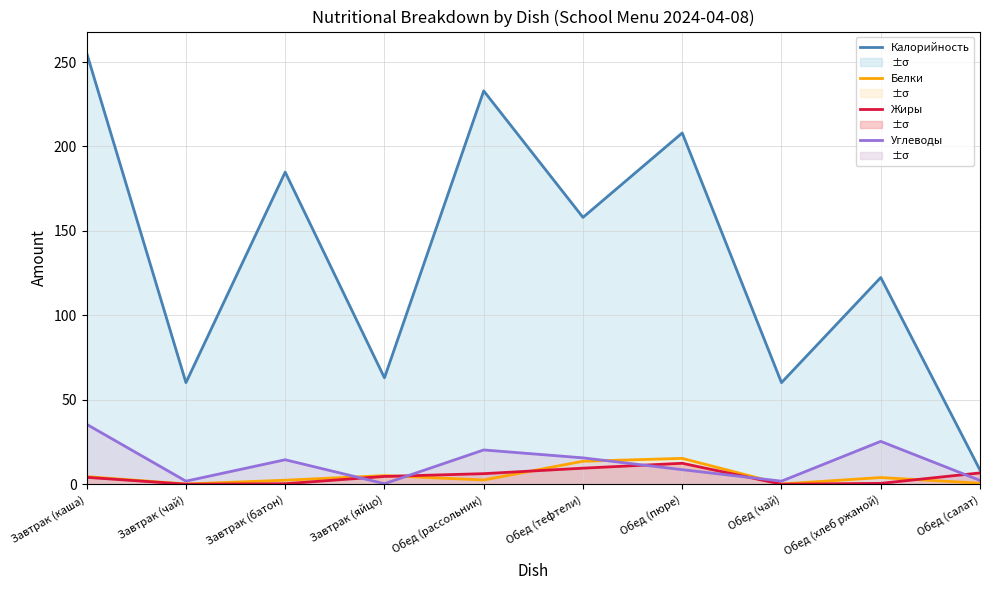

What is the label of the 10th point from the right?

Завтрак (каша)